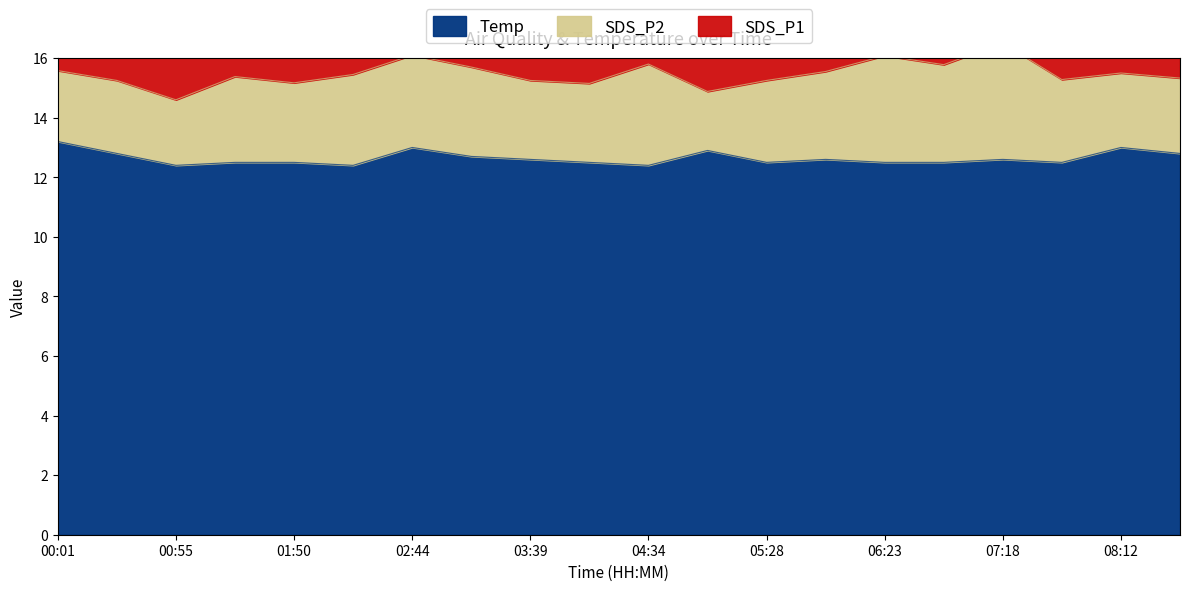

Rank the categories by Temp value from highest to lowest.

00:01, 02:44, 08:12, 05:01, 00:28, 09:07, 03:12, 03:39, 05:56, 07:18, 01:22, 01:50, 04:06, 05:28, 06:23, 06:50, 07:45, 00:55, 02:17, 04:34